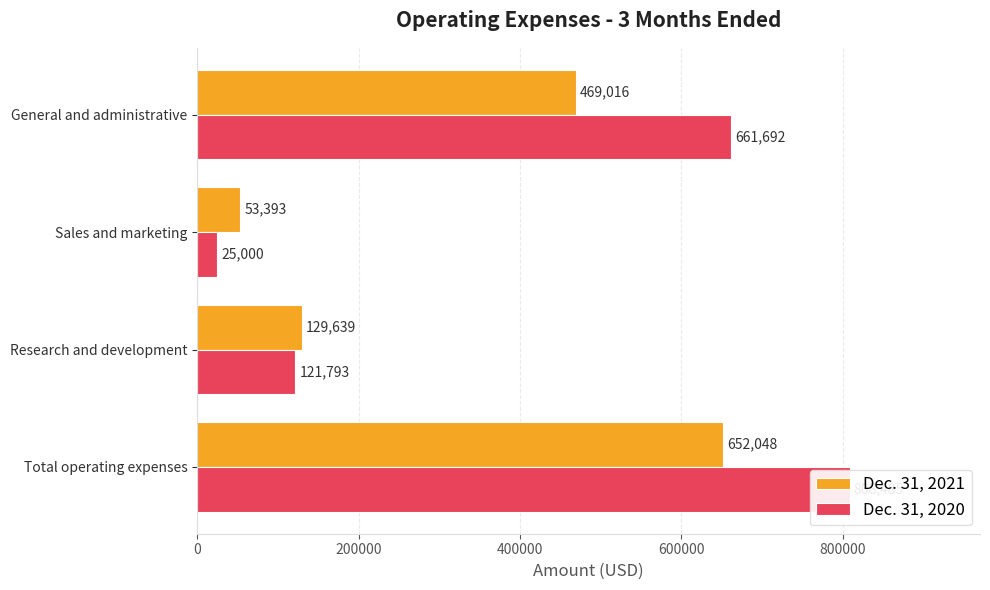

At how many categories does at least one series exceed 663363?

1